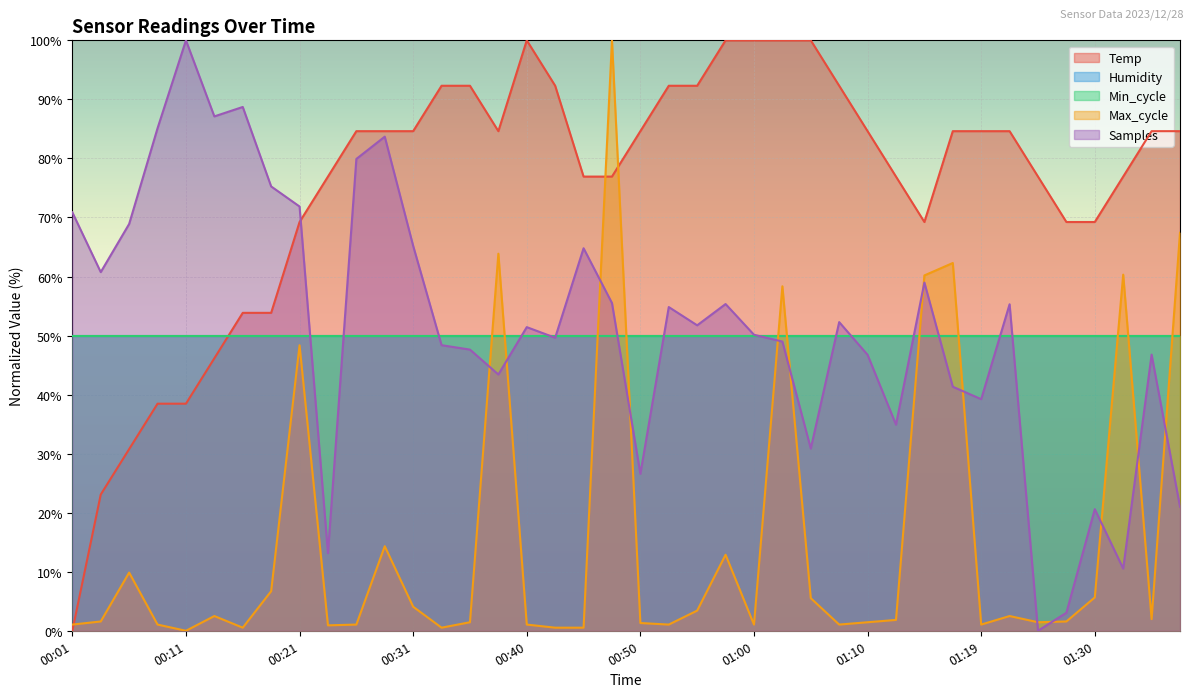

At which label does Samples first exceed 51?

00:01